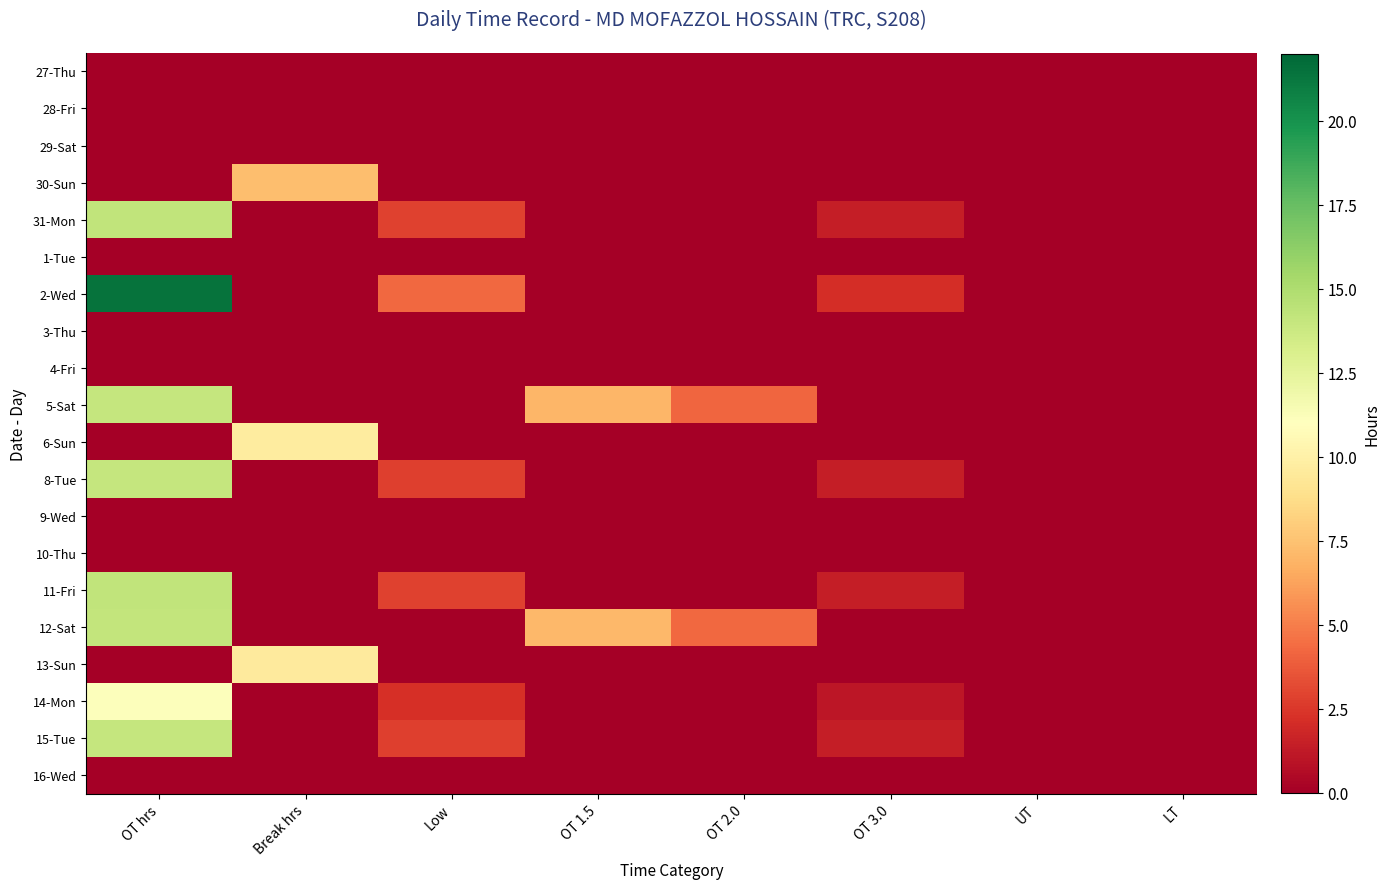

At which category is the sum across all series the highest?

OT hrs